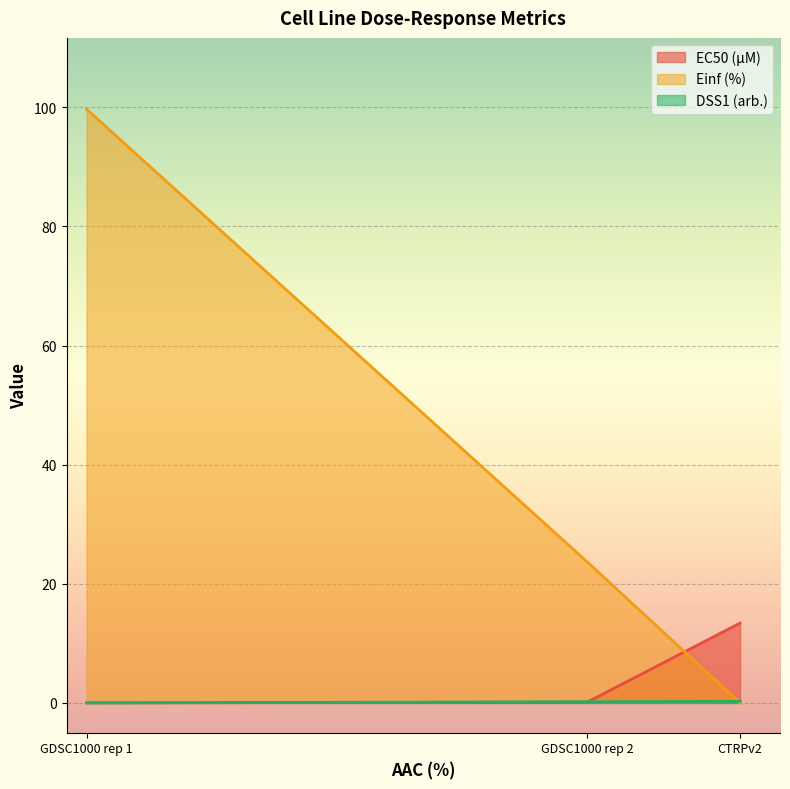

Reading right to left, extract all data points from this chart.

EC50 (µM): 13.4	0.1	0.0
Einf (%): 0.0	23.7	99.7
DSS1 (arb.): 0.3	0.2	0.0